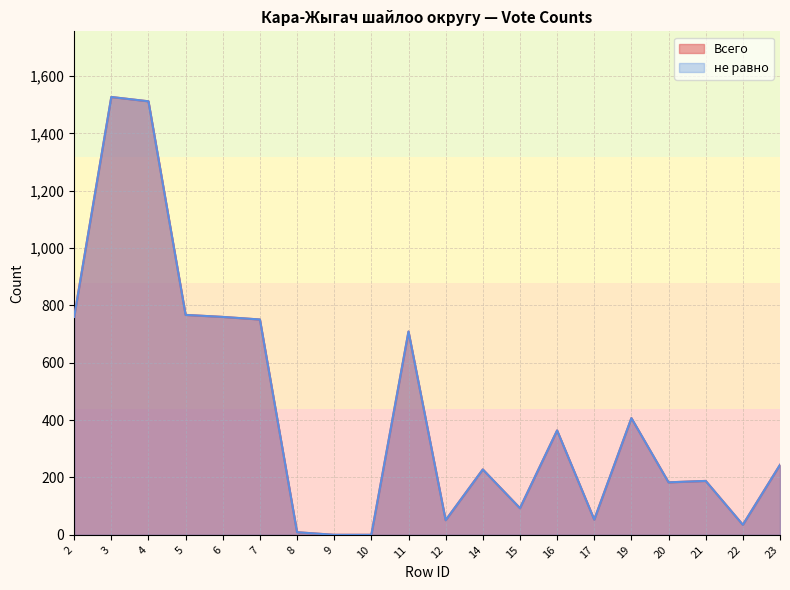

True or false: не равно has a value of -985 at 9.

False